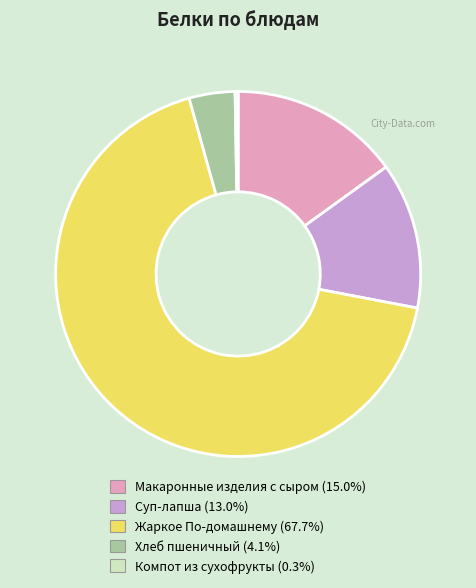

Does Жаркое По-домашнему account for over 50% of the chart?

Yes